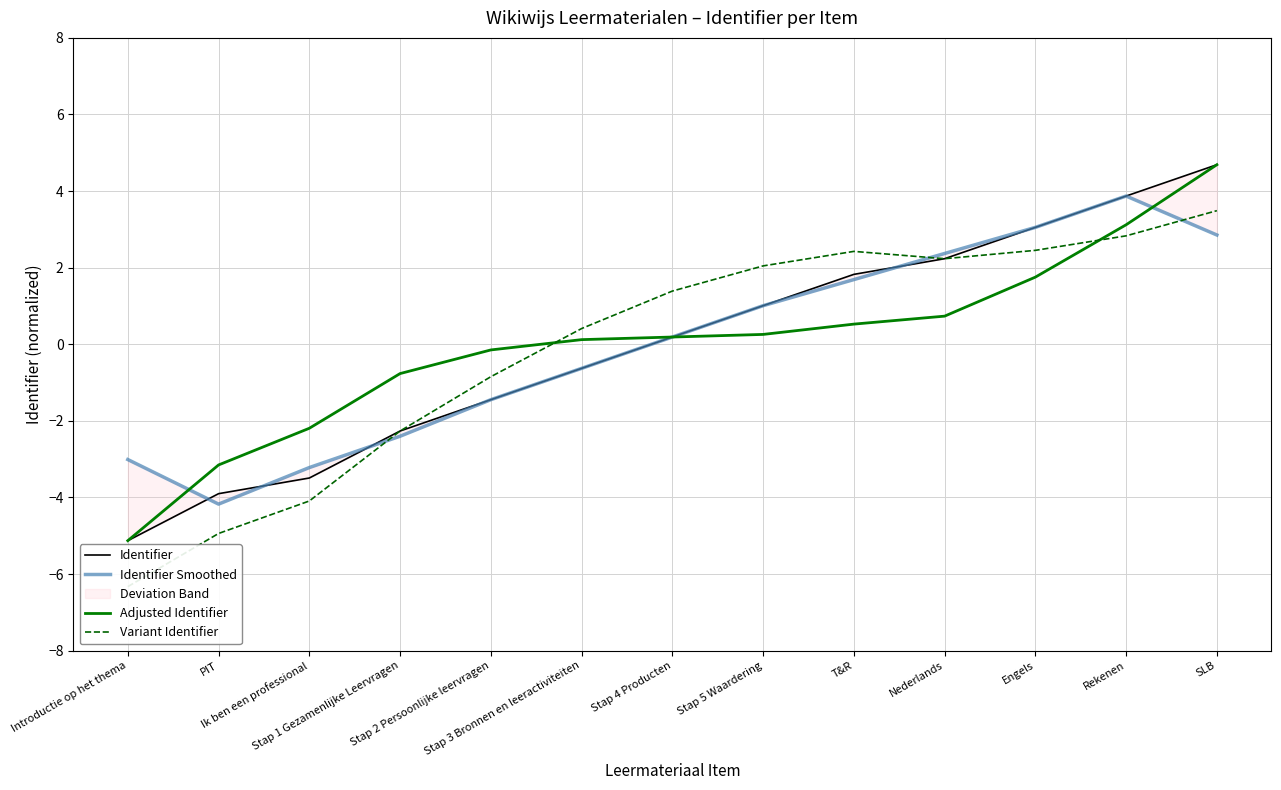

Where do Identifier Smoothed and Identifier first cross each other?

Introductie op het thema and PIT